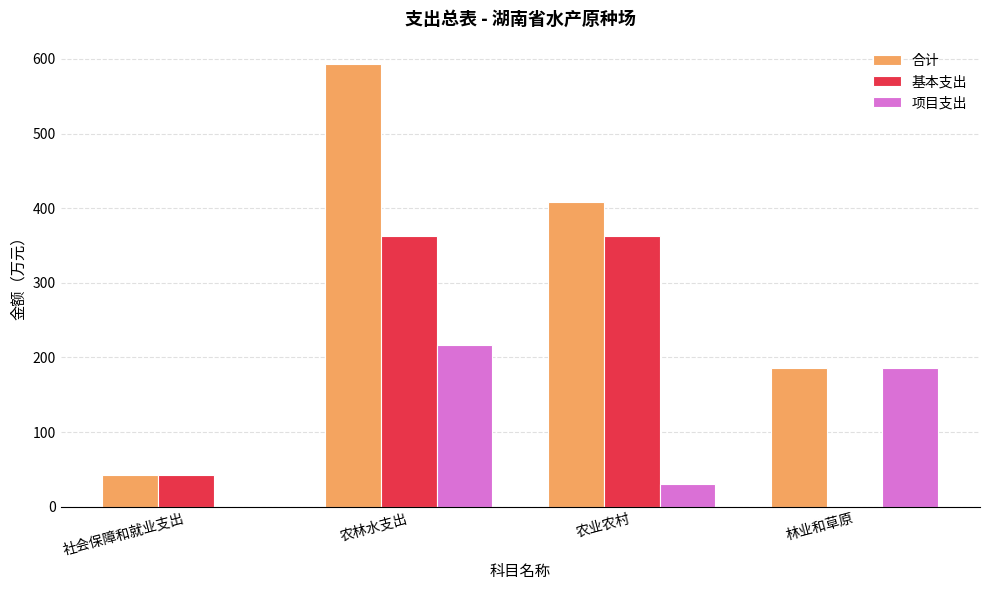

What is the spread (max minus min) of values at 社会保障和就业支出?

42.0